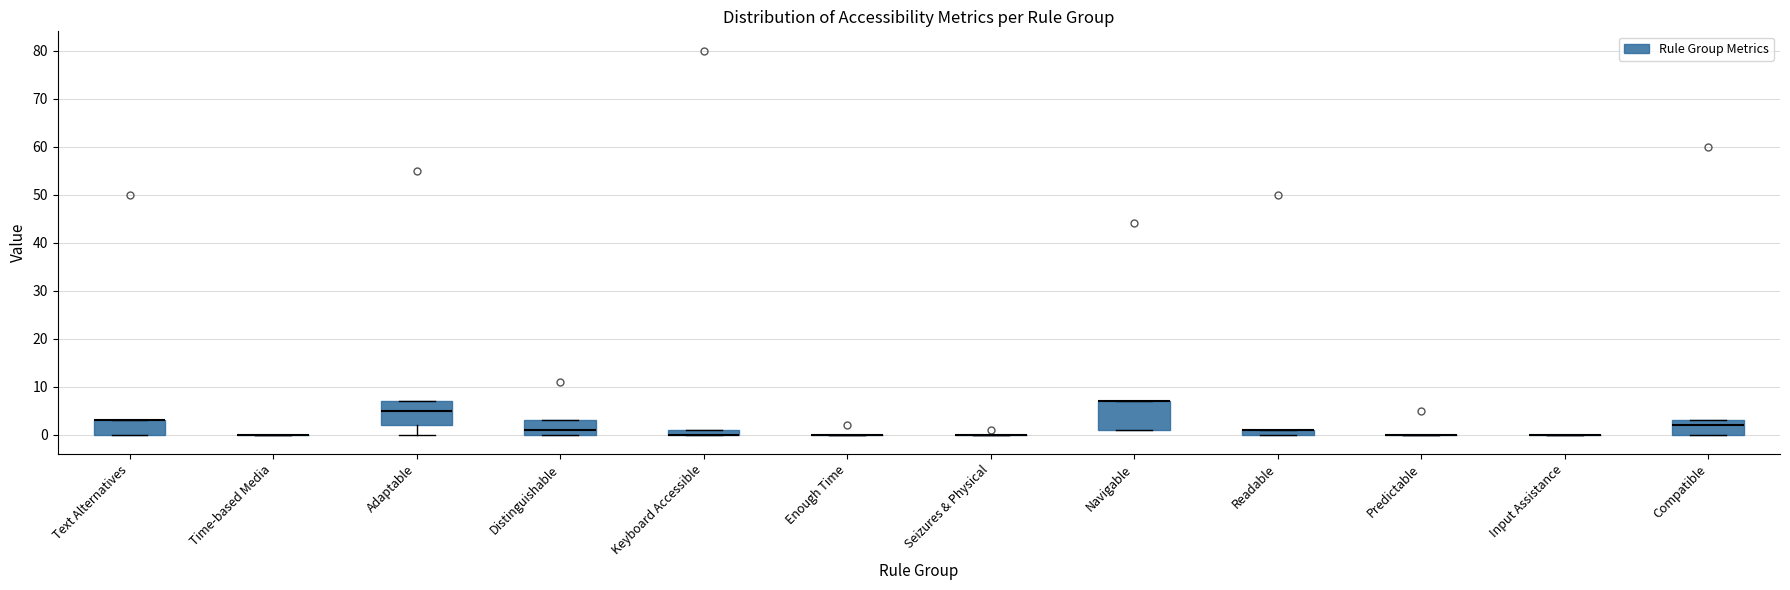

Comparing the boxes themselves (not the whiskers), which one is the tallest?

Navigable